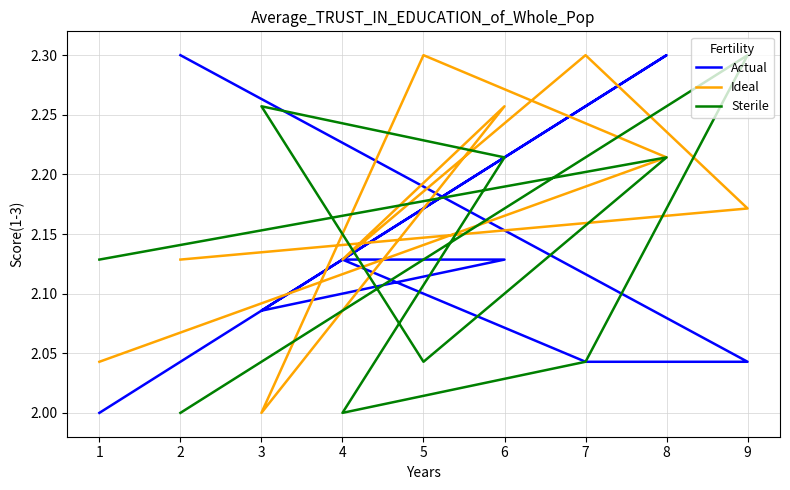

What is the maximum value for Ideal?

2.3